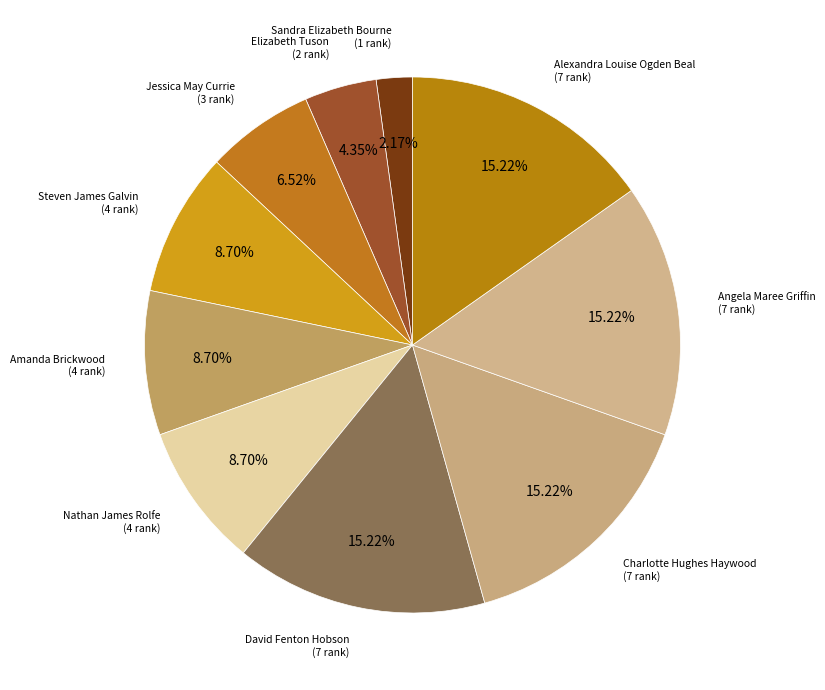

To the nearest percent, what is the combined percentage of David Fenton Hobson and Alexandra Louise Ogden Beal?

30%